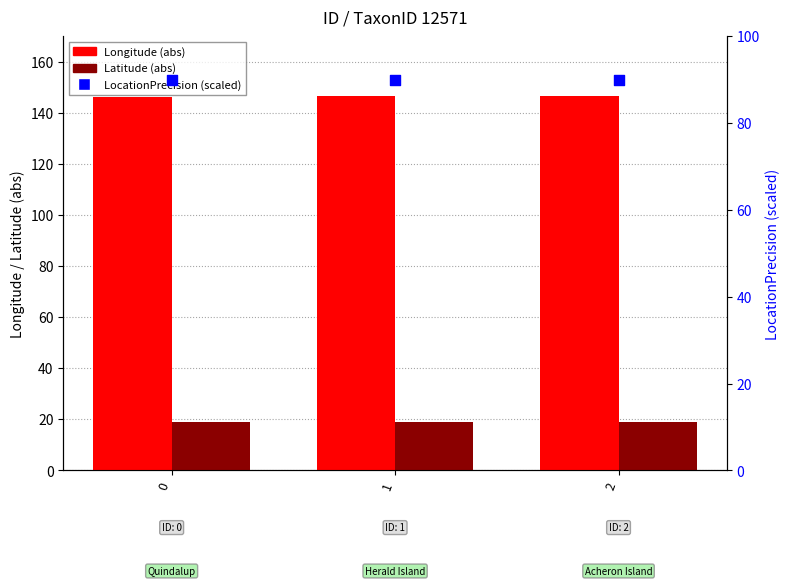

Which series has the largest Y range (max minus min)?

Longitude (abs)